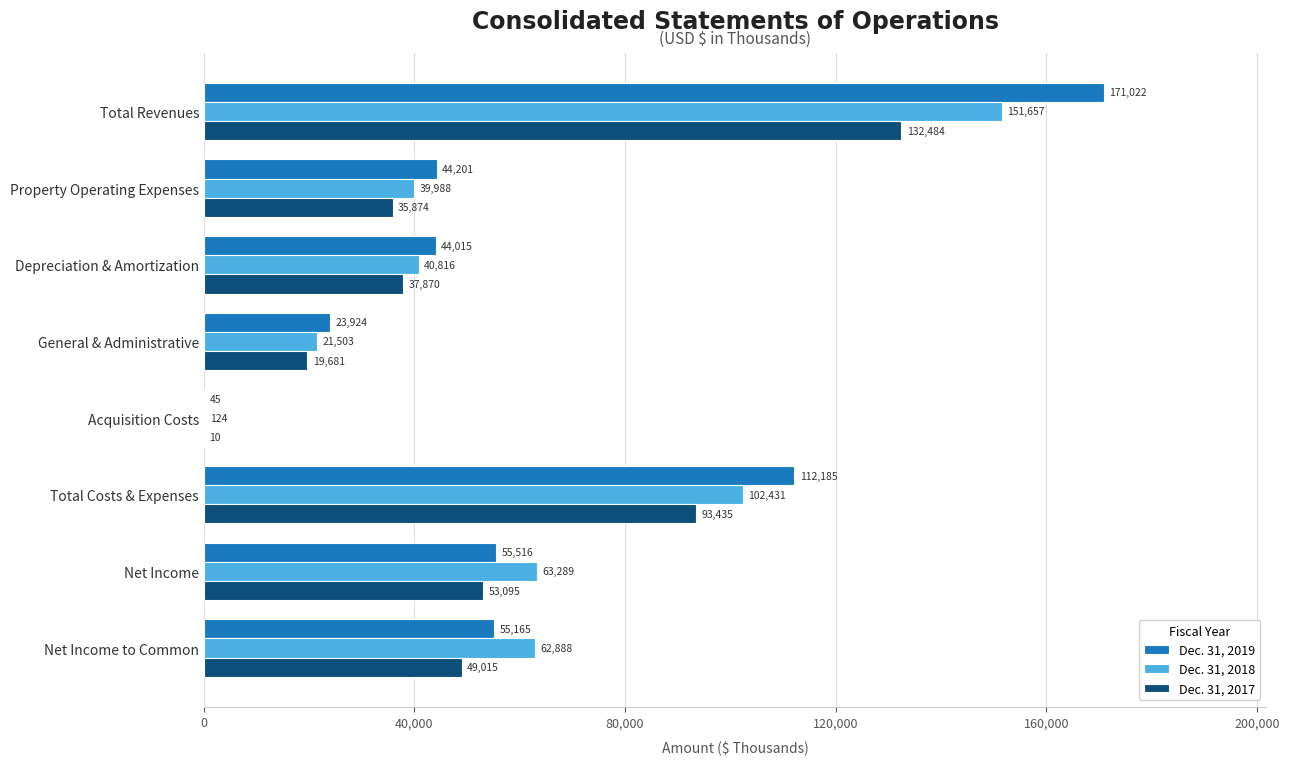

Which series has the largest range (max minus min)?

Dec. 31, 2019